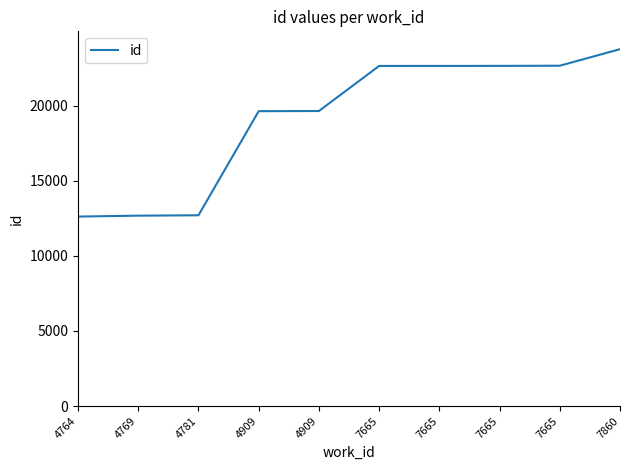

What is the sum of the values at 4781 and 4764?

25306